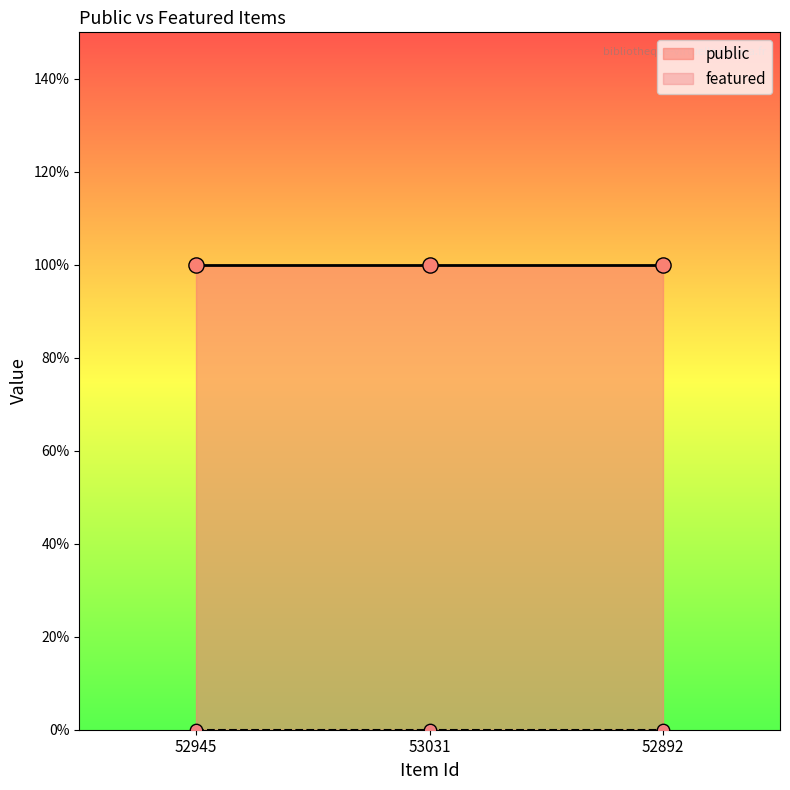

Which series has the widest spread of Y values?

public